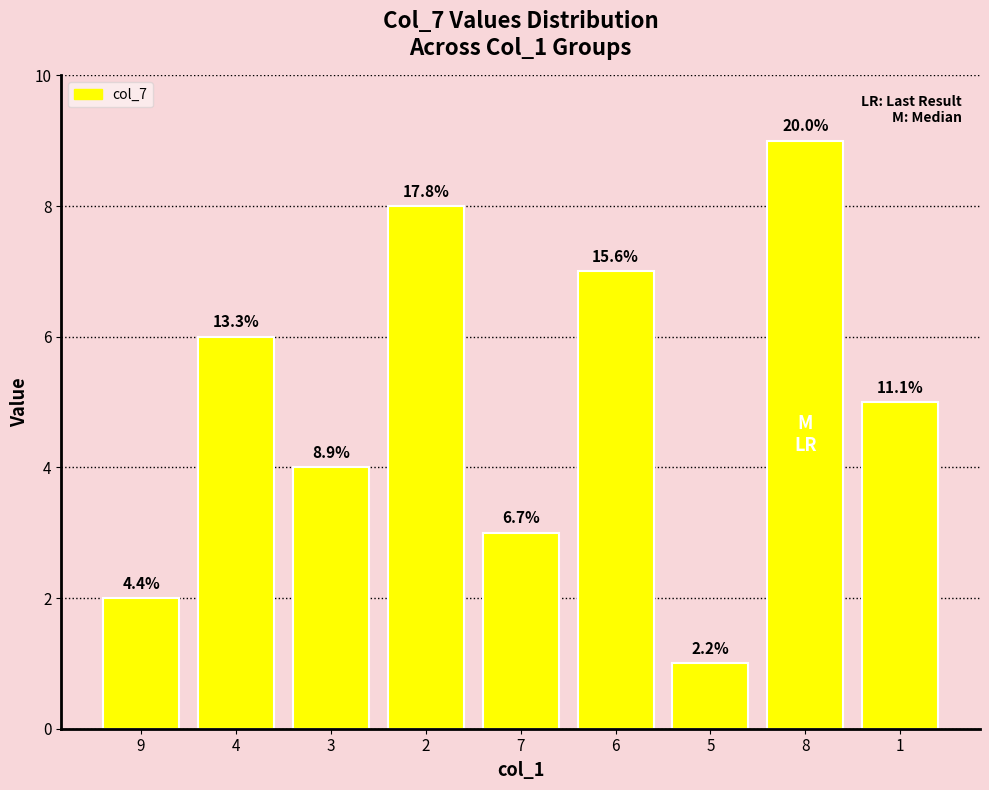

Reading left to right, extract all data points from this chart.

2	6	4	8	3	7	1	9	5